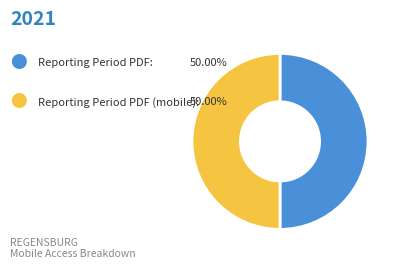

Count the number of slices in the pie.

2